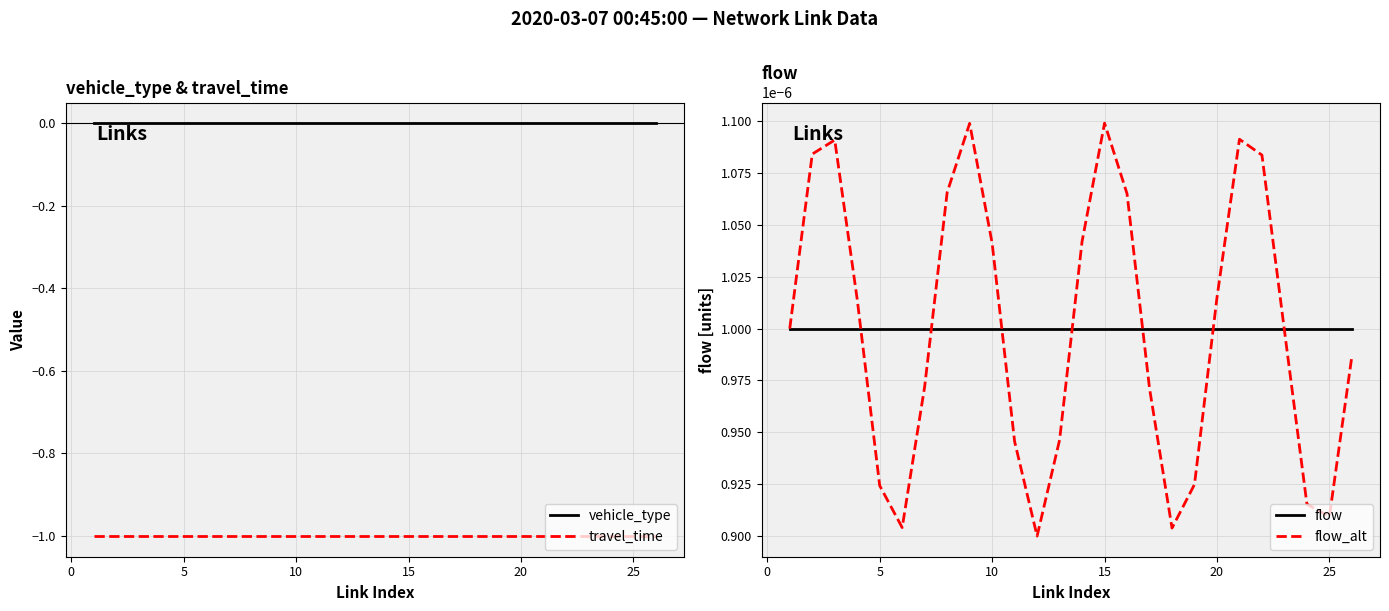

What are all the series names shown in the legend?

vehicle_type, travel_time, flow, flow_alt